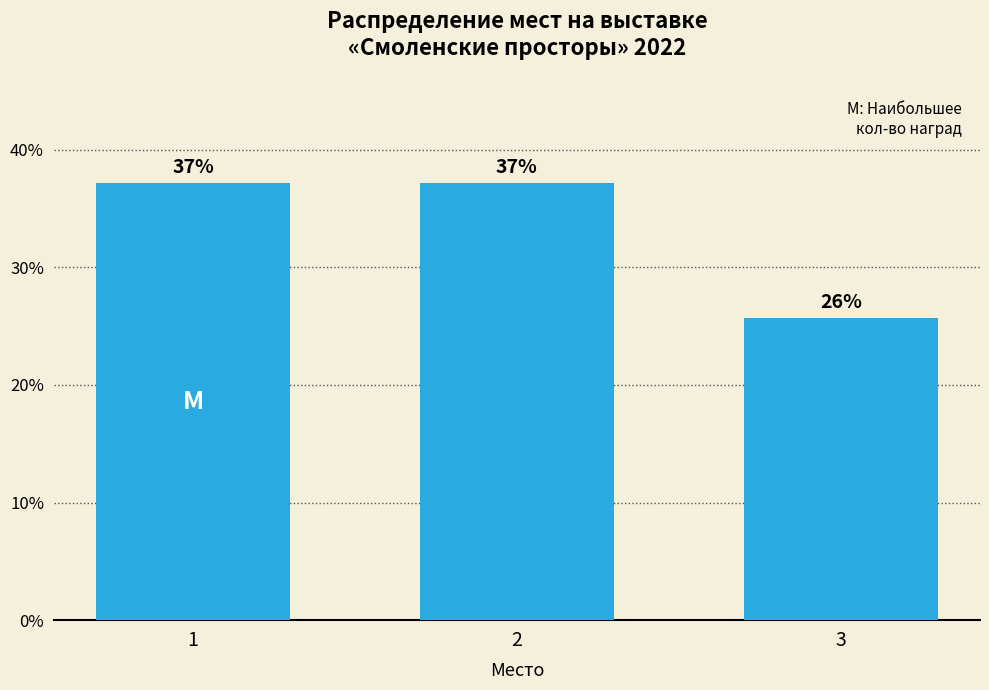

What is the smallest value displayed?

25.7